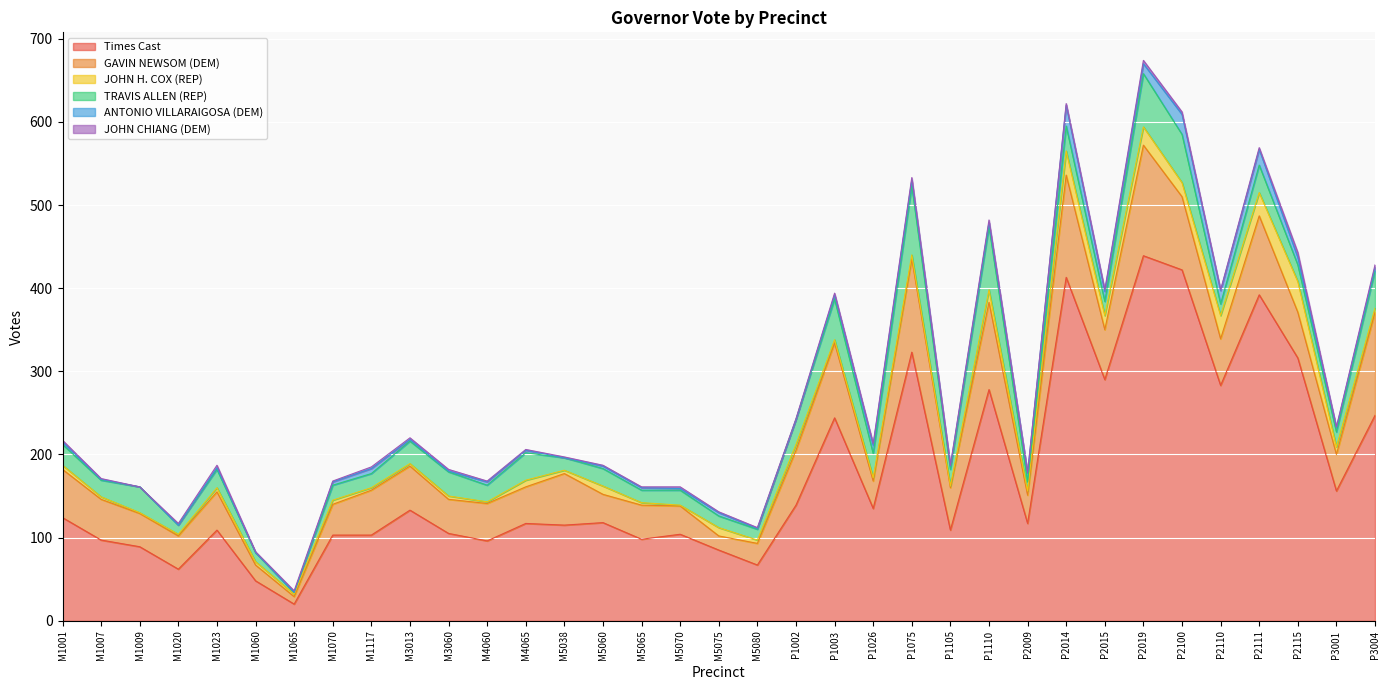

How many lines are shown in the chart?

6